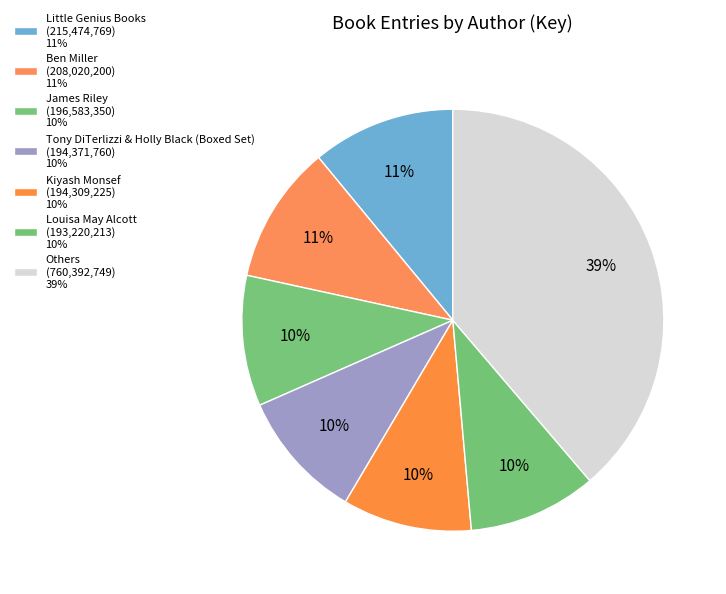

How many slices are in this pie chart?

7